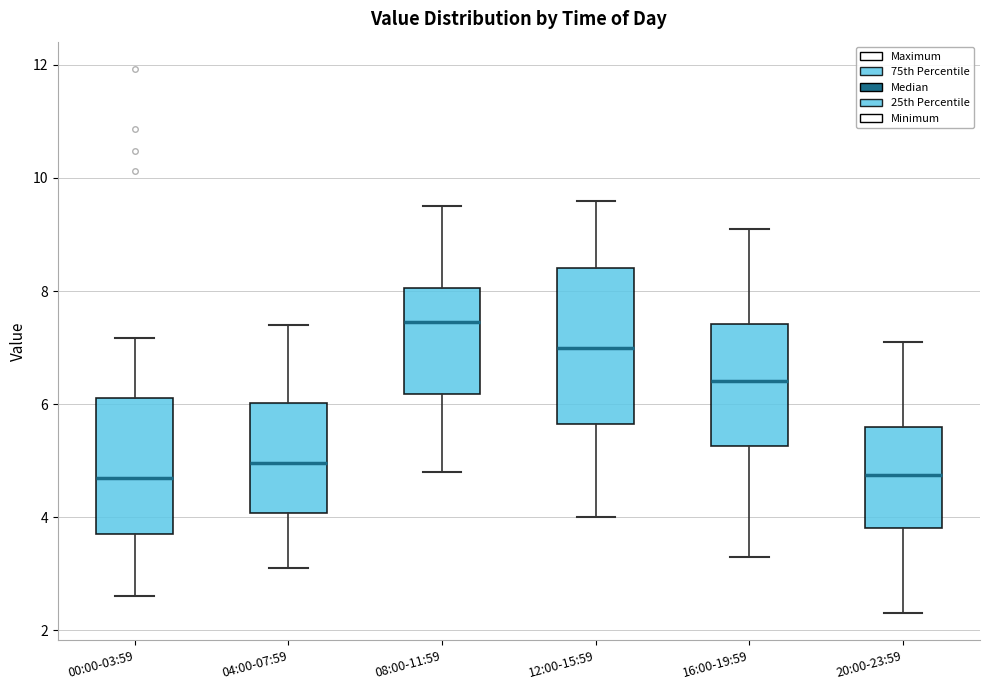

Which box is the tallest, from its lower edge to its upper edge?

12:00-15:59